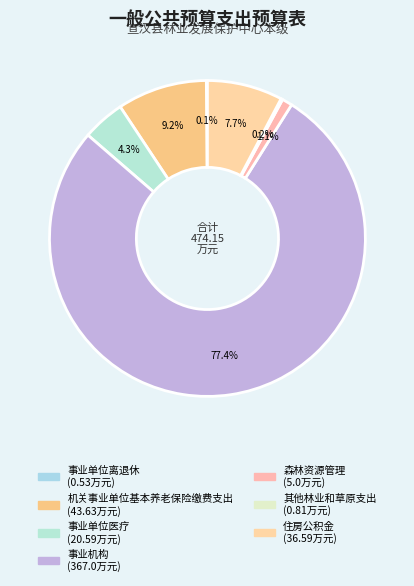

How many slices are in this pie chart?

7